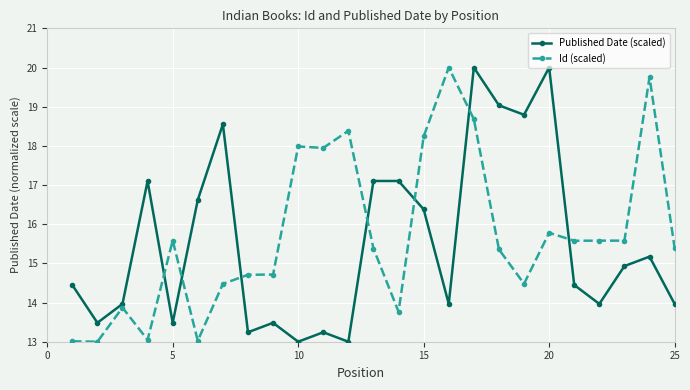

How many lines are shown in the chart?

2